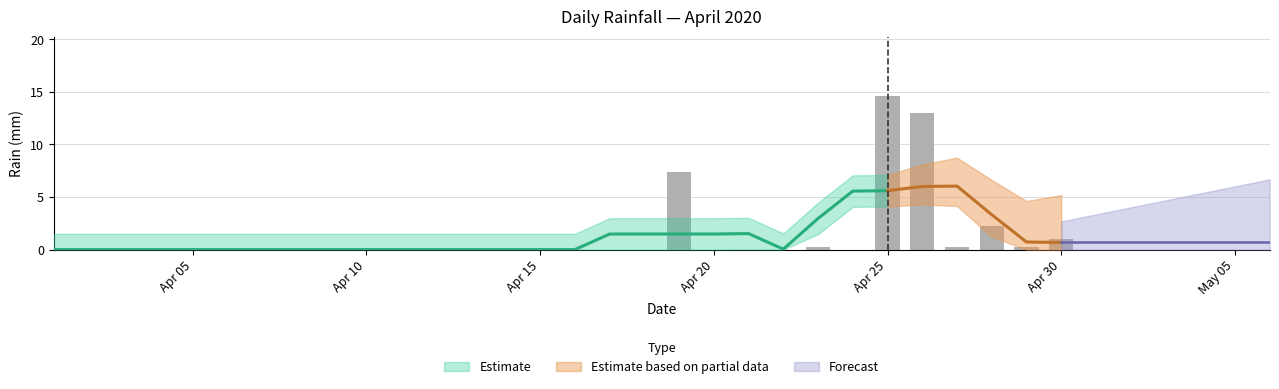

What is the change in value from 2020-04-16 to 2020-04-28?

+2.2